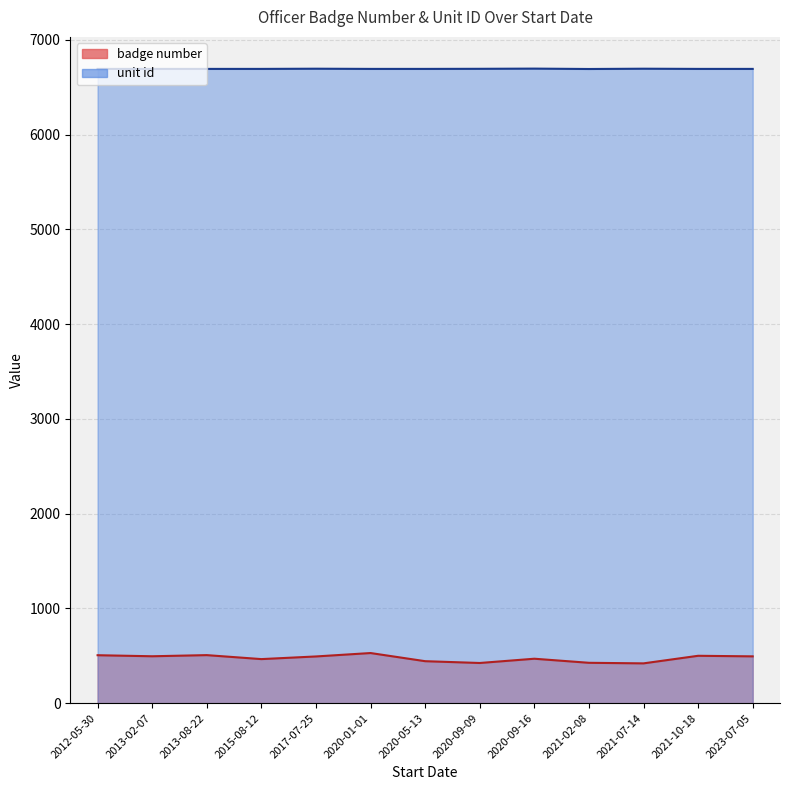

True or false: unit id and badge number intersect in this chart.

False